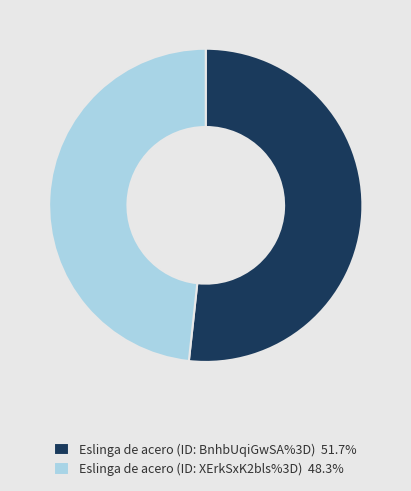

The Eslinga de acero (ID: BnhbUqiGwSA%3D) slice represents 52% of the pie. True or false?

True